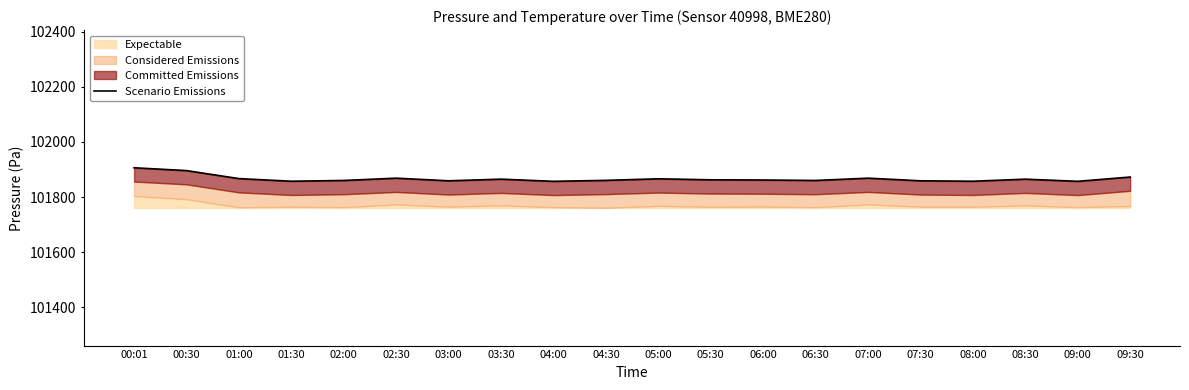

The chart shows a value of 32635.5 at 08:30. True or false?

False